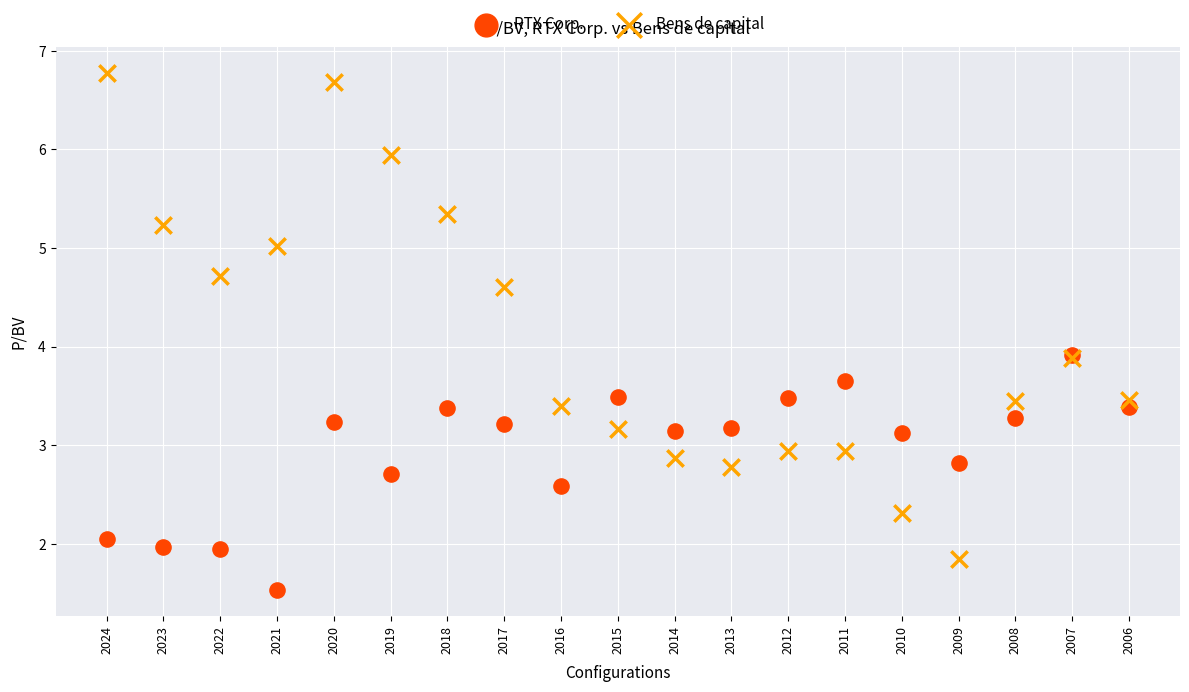

What are all the series names shown in the legend?

RTX Corp., Bens de capital